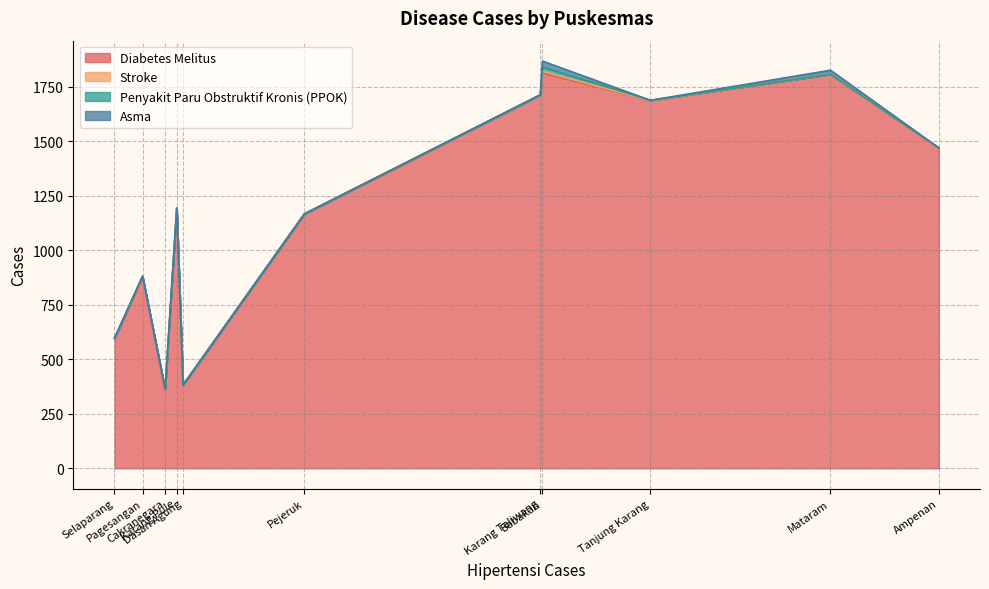

What is the highest value of the Diabetes Melitus series?

1812